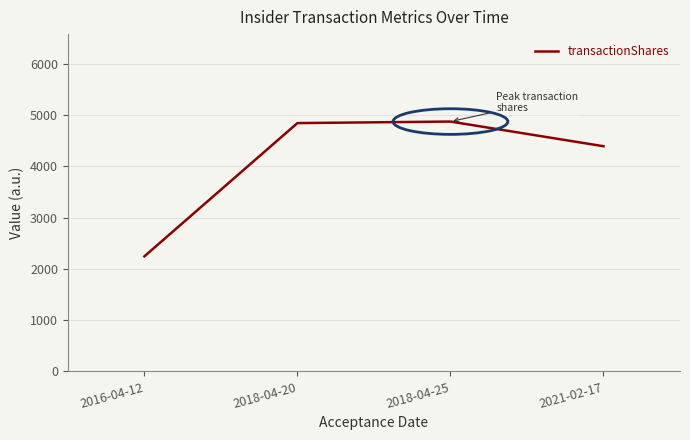

Where is the data nearest to the value 3557?

2021-02-17